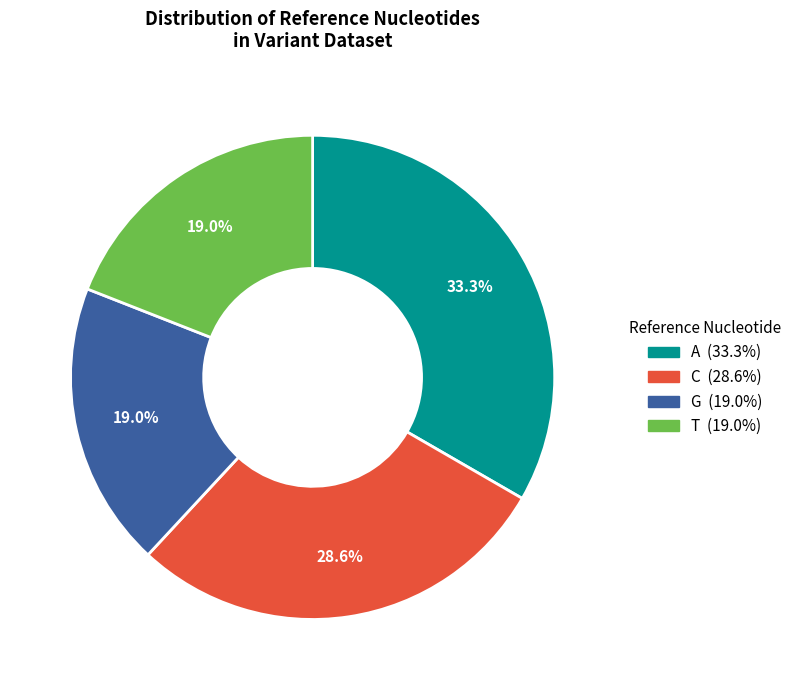

How many slices are in this pie chart?

4